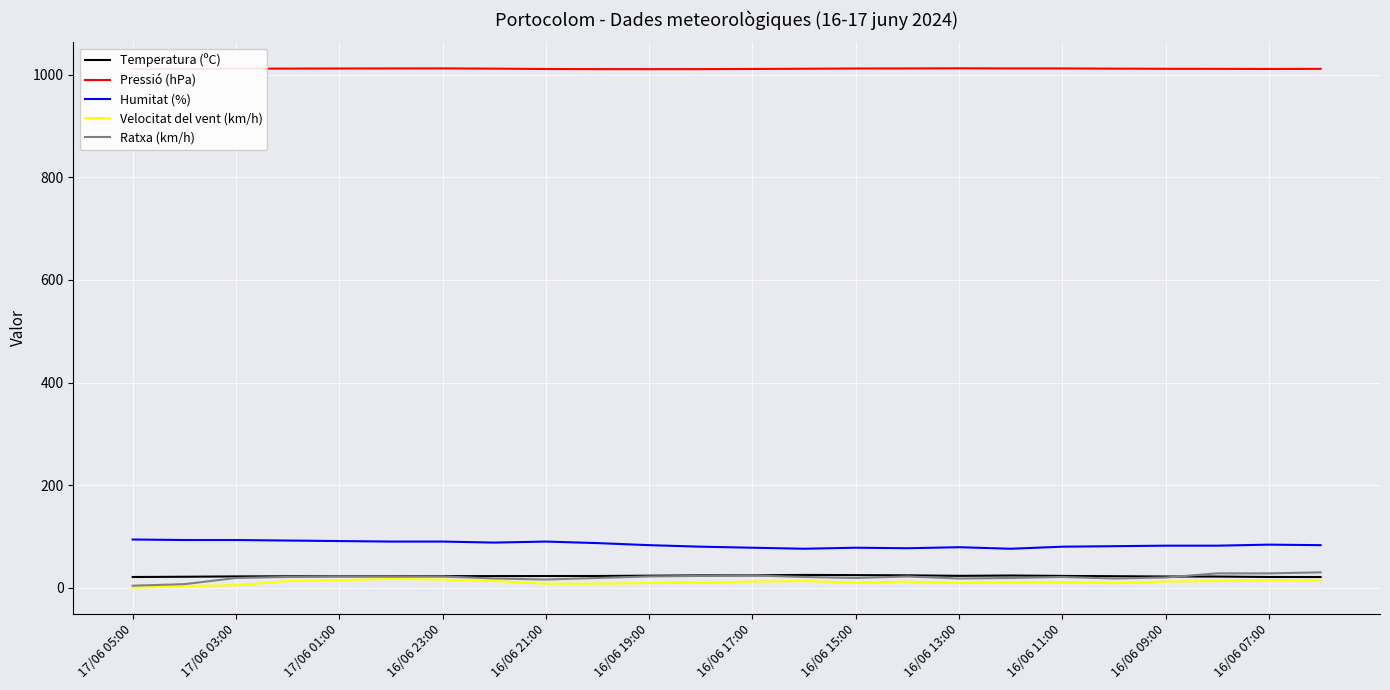

Which series has the largest total across all categories?

Pressió (hPa)